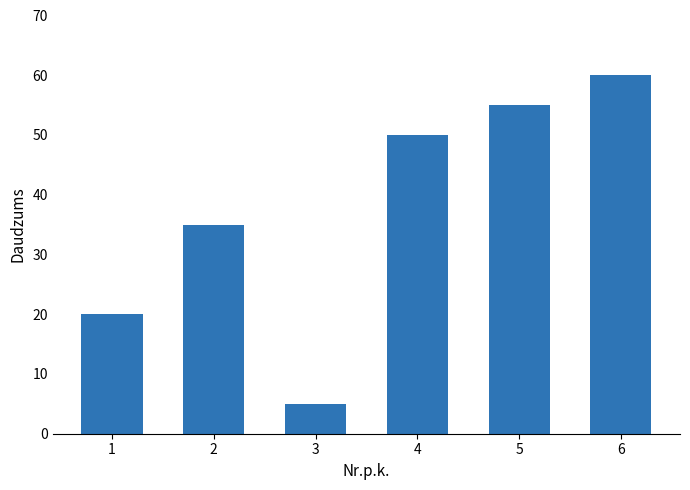

True or false: the data shows 60 at 6.

True